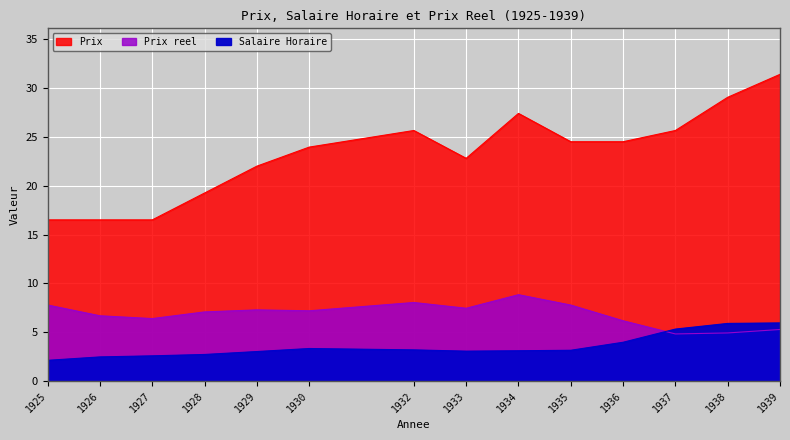

At which category is the sum across all series the highest?

1939